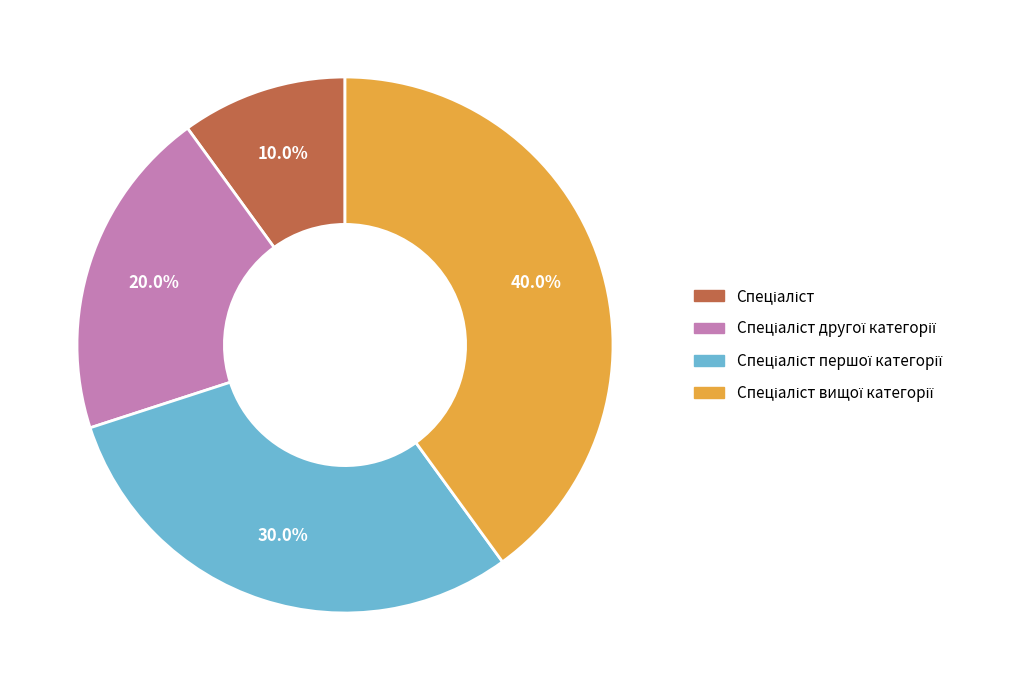

Count the number of slices in the pie.

4